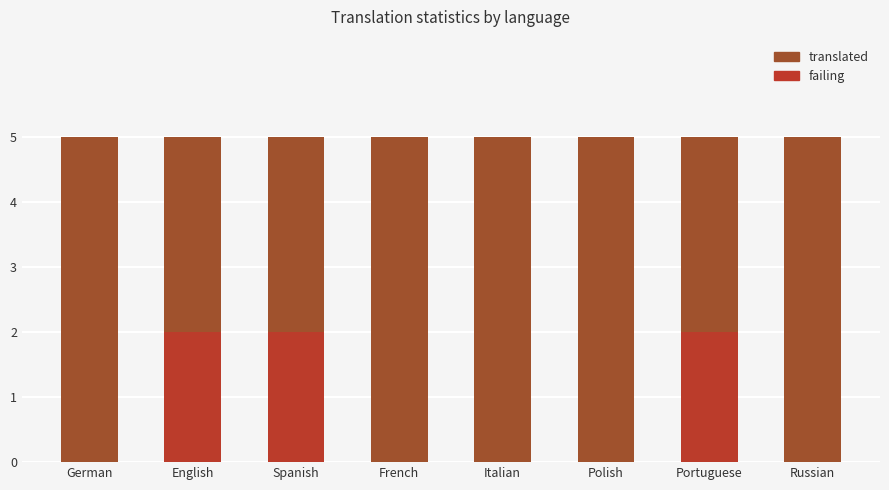

What are all the series names shown in the legend?

translated, failing